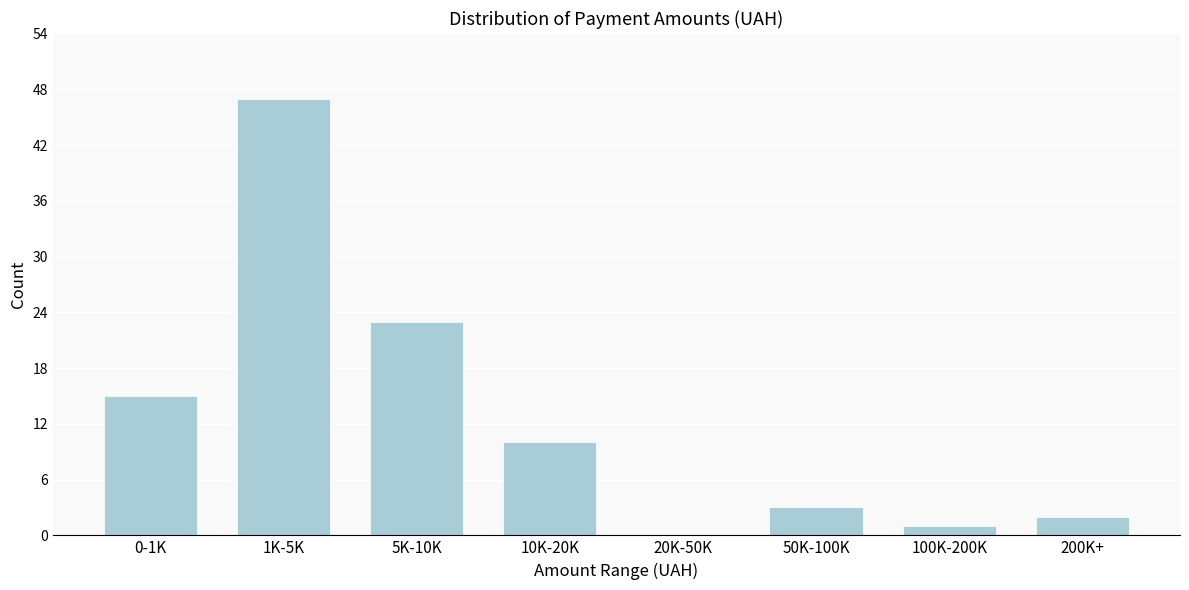

Reading right to left, transcribe all the data shown in this chart.

200K+=2	100K-200K=1	50K-100K=3	20K-50K=0	10K-20K=10	5K-10K=23	1K-5K=47	0-1K=15